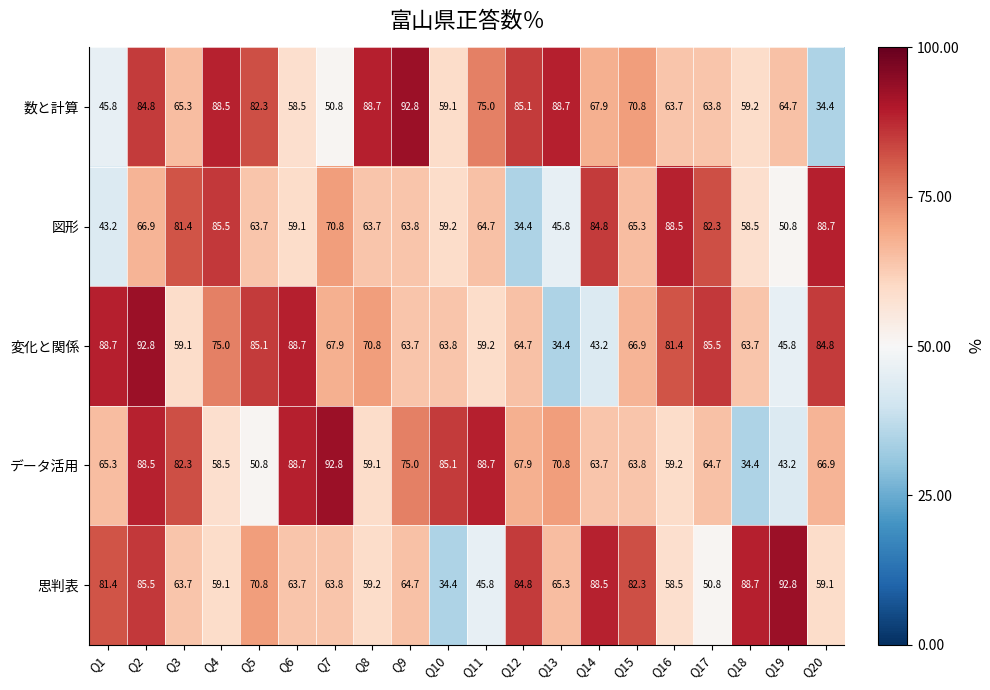

At how many categories does at least one series exceed 35?

20